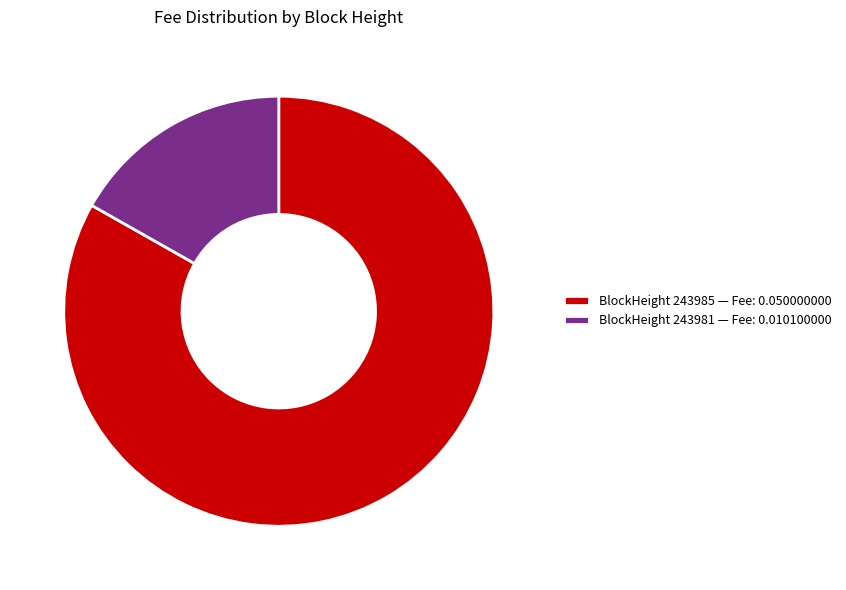

Between BlockHeight 243985 — Fee: 0.050000000 and BlockHeight 243981 — Fee: 0.010100000, which is larger?

BlockHeight 243985 — Fee: 0.050000000